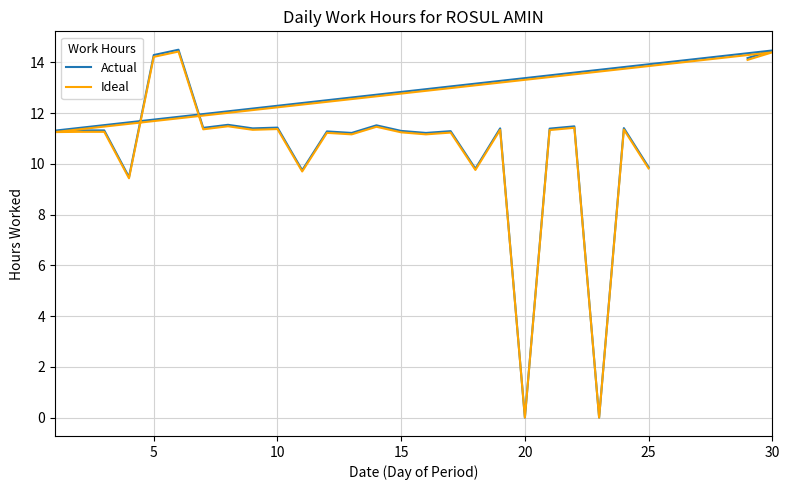

The value of Ideal at 25 is 4.3. True or false?

False